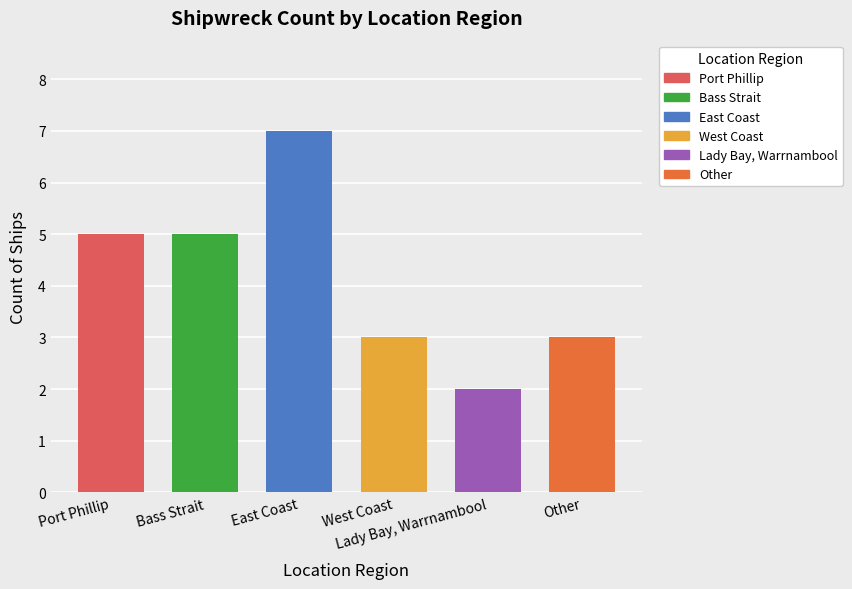

Rank the categories by value from highest to lowest.

East Coast, Port Phillip, Bass Strait, Other, West Coast, Lady Bay